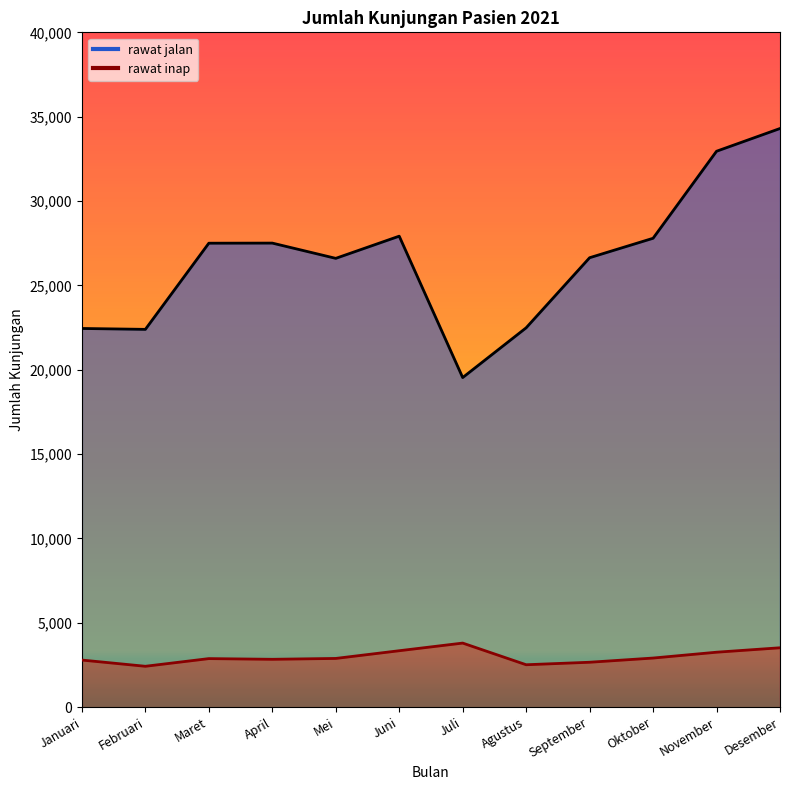

Reading left to right, transcribe all the data shown in this chart.

rawat jalan: Januari=22448	Februari=22395	Maret=27502	April=27508	Mei=26604	Juni=27919	Juli=19538	Agustus=22487	September=26641	Oktober=27794	November=32952	Desember=34300
rawat inap: Januari=2795	Februari=2426	Maret=2881	April=2840	Mei=2891	Juni=3348	Juli=3801	Agustus=2517	September=2665	Oktober=2914	November=3260	Desember=3523